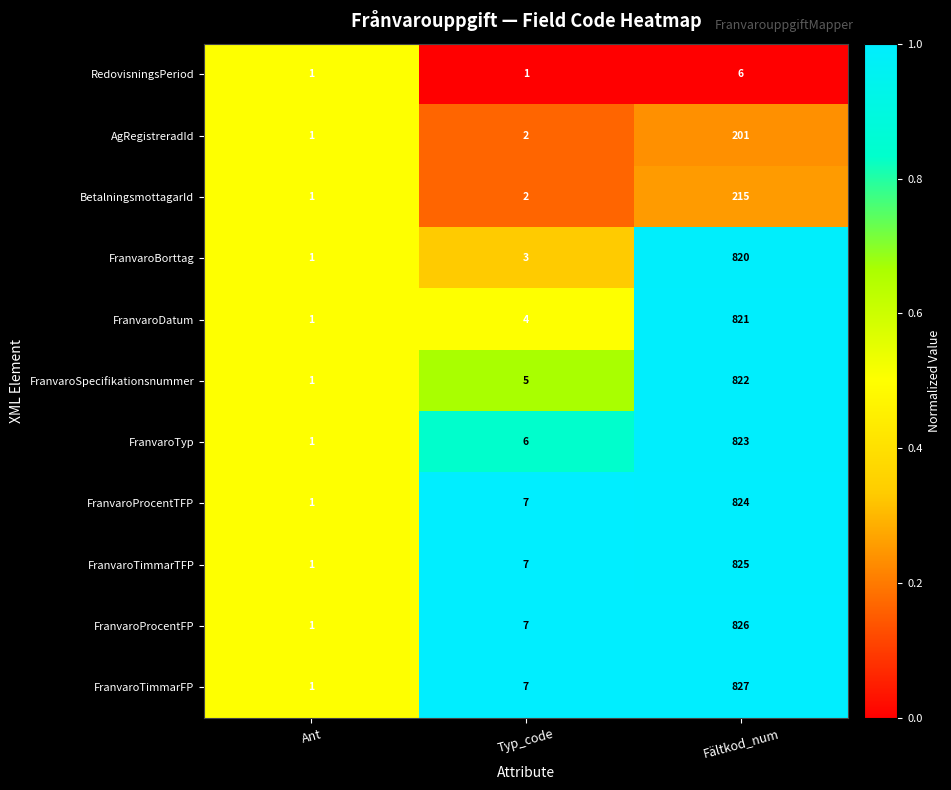

At which category does the chart reach its peak across all series?

Fältkod_num